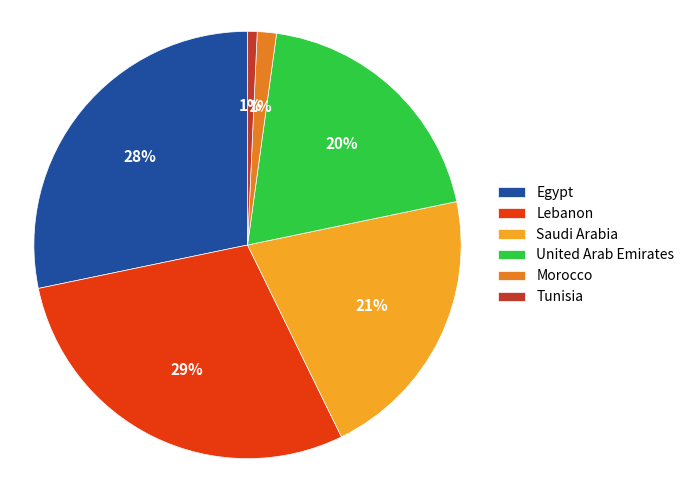

Between Saudi Arabia and Morocco, which is larger?

Saudi Arabia